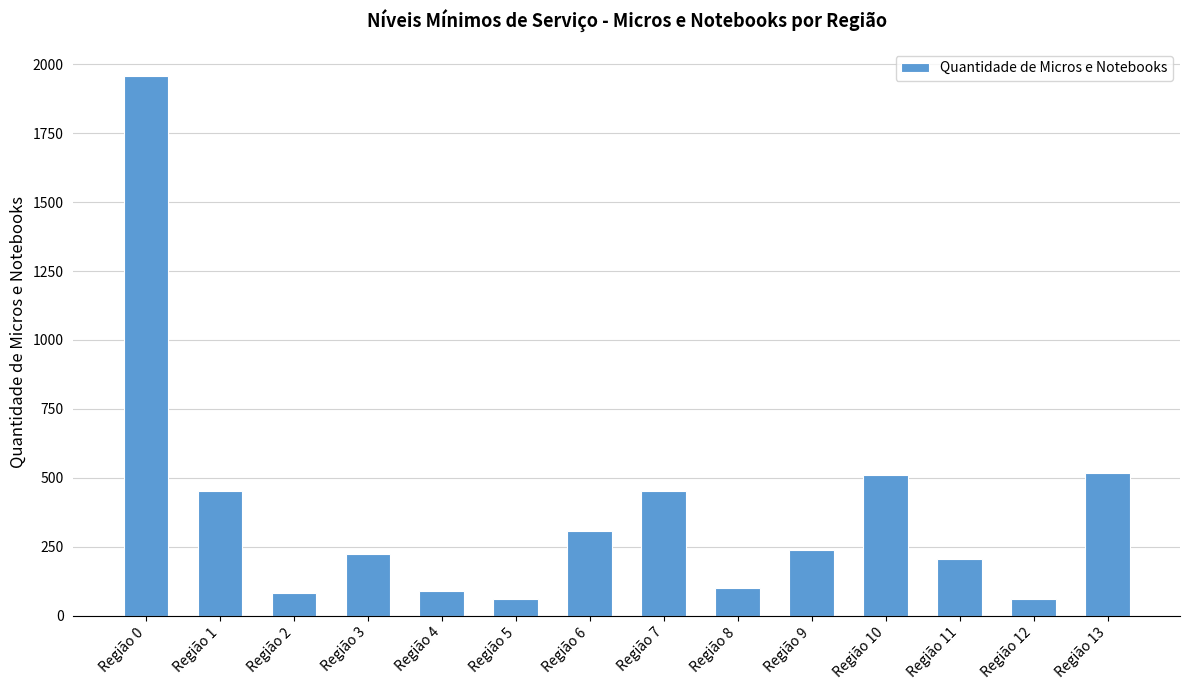

What is the sum of all values?

5263